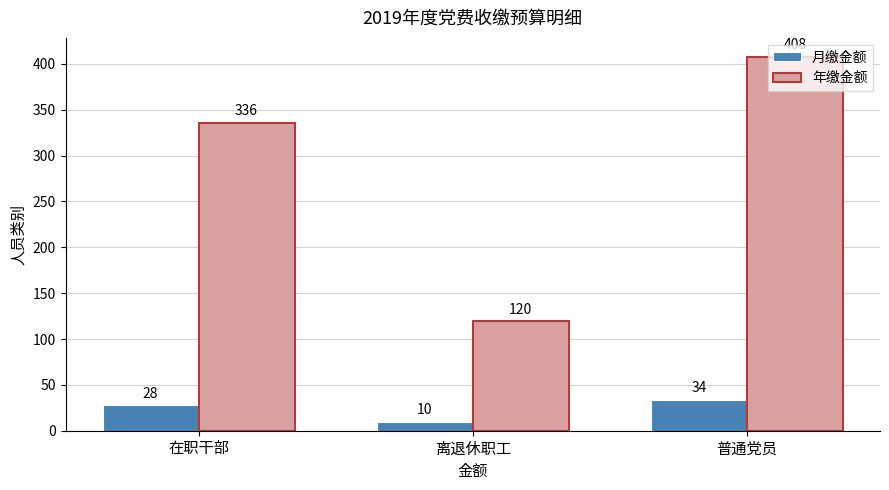

The value of 年缴金额 at 在职干部 is 336. True or false?

True